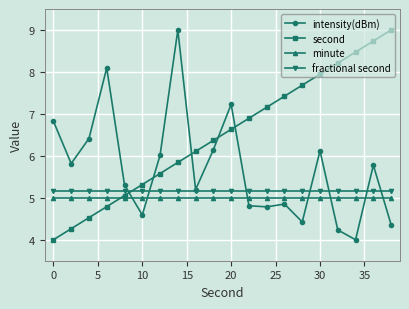

What is the difference between the maximum and second lowest values in the intensity(dBm) series?

4.8